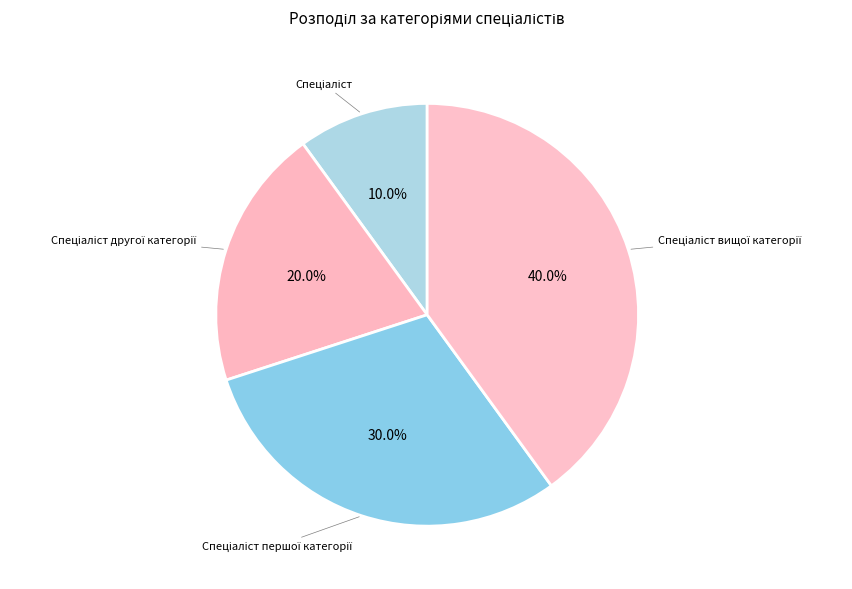

Is there any slice that represents more than half of the pie?

No